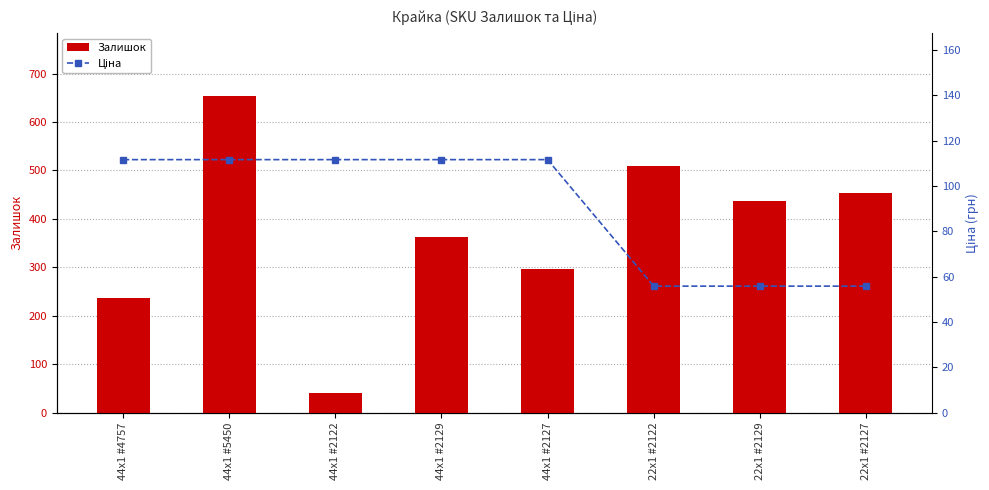

Reading left to right, transcribe all the data shown in this chart.

Залишок: 44x1 #4757=237.0	44x1 #5450=653.0	44x1 #2122=41.0	44x1 #2129=363.0	44x1 #2127=296.0	22x1 #2122=510.0	22x1 #2129=437.0	22x1 #2127=453.0
Ціна: 44x1 #4757=111.7	44x1 #5450=111.7	44x1 #2122=111.7	44x1 #2129=111.7	44x1 #2127=111.7	22x1 #2122=55.9	22x1 #2129=55.9	22x1 #2127=55.9